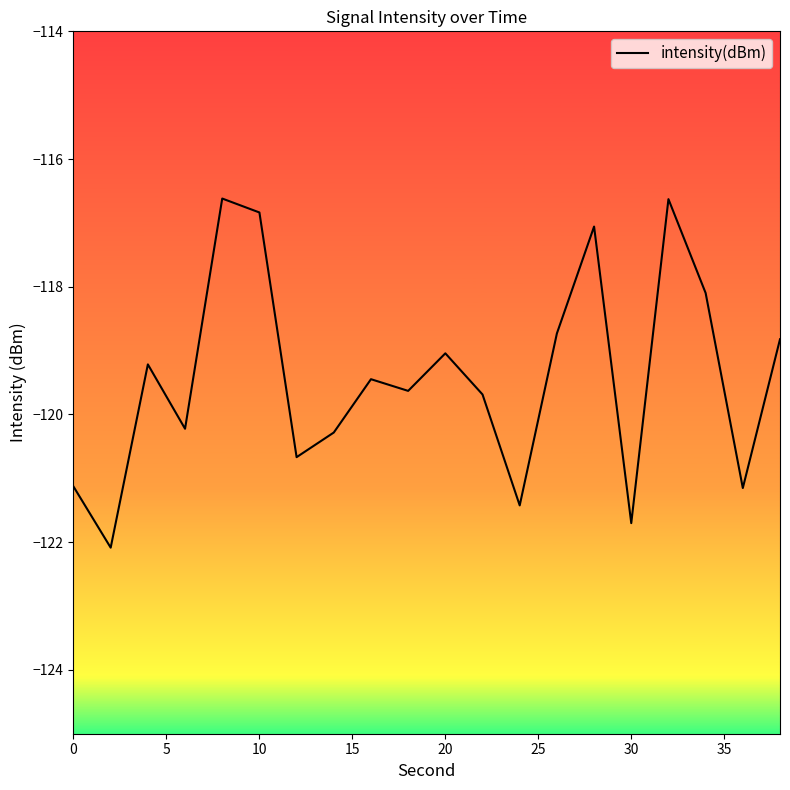

What is the smallest value displayed?

-122.1